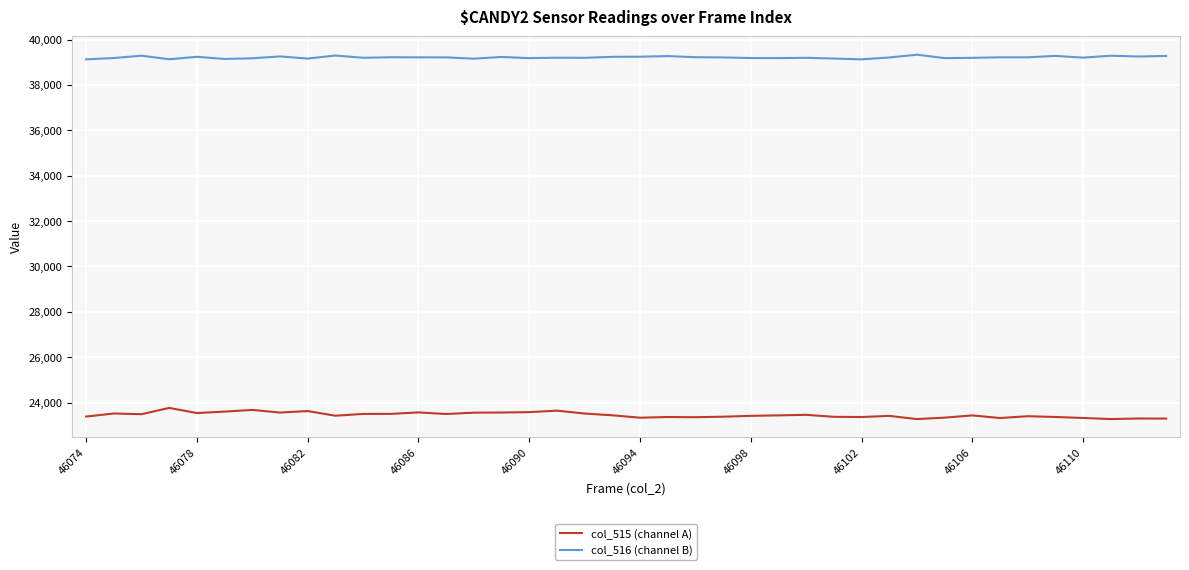

What is the maximum value for col_515 (channel A)?

23765